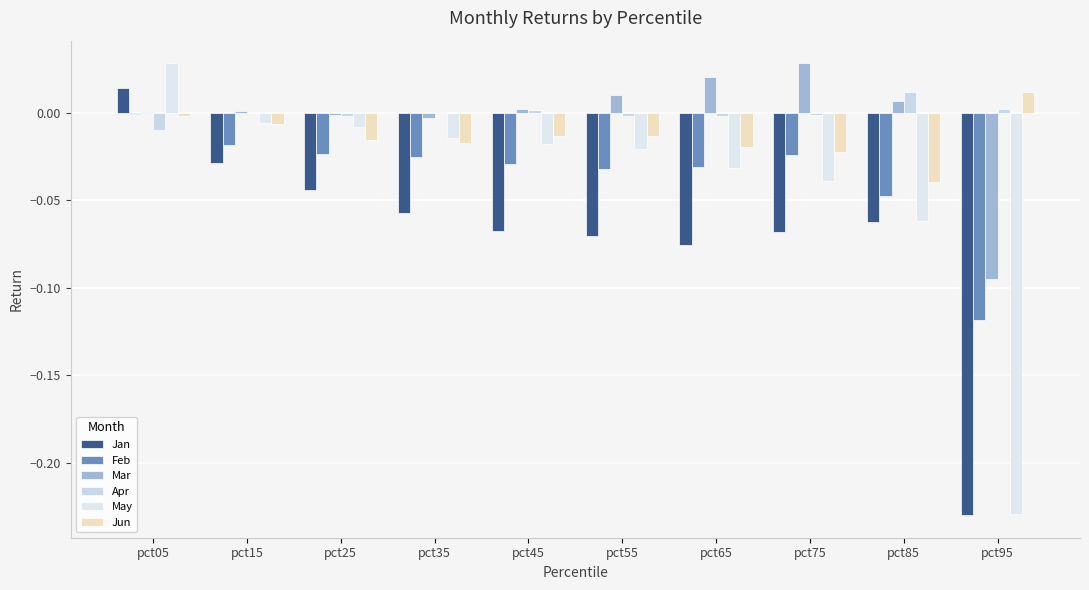

Rank the series at pct55 from lowest to highest value.

Jan, Feb, May, Jun, Apr, Mar